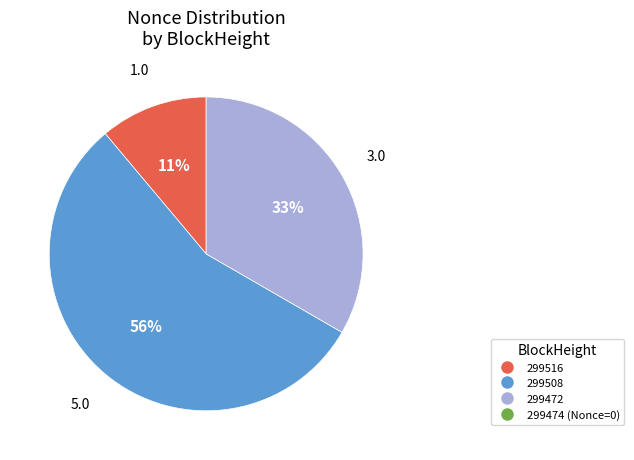

Is there a majority slice in this chart?

Yes